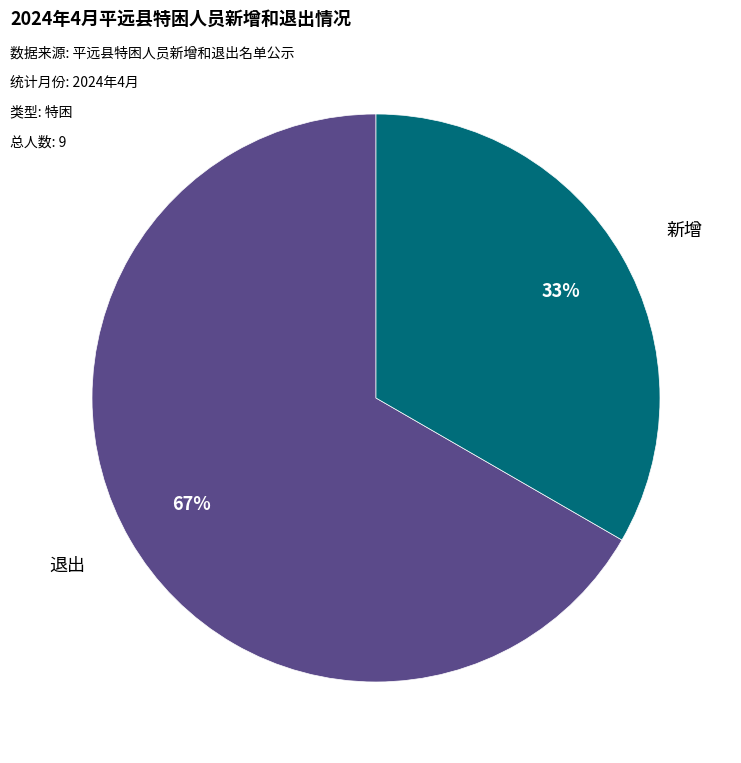

Approximately how many times larger is the value at 退出 compared to 新增?

2.0